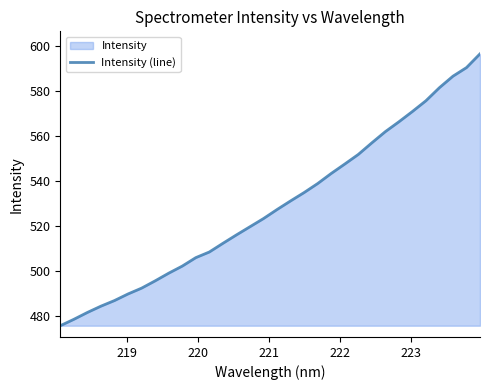

What is the greatest value displayed?

596.5